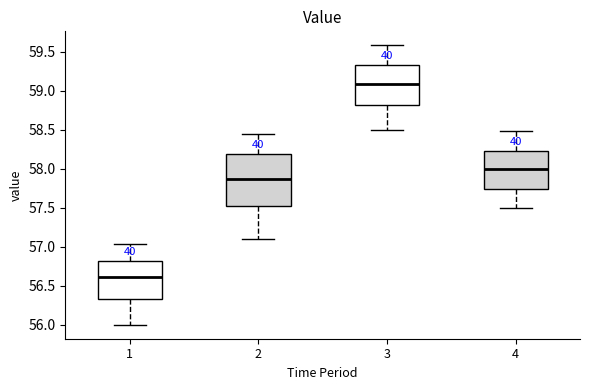

Which box's median line is the highest?

3